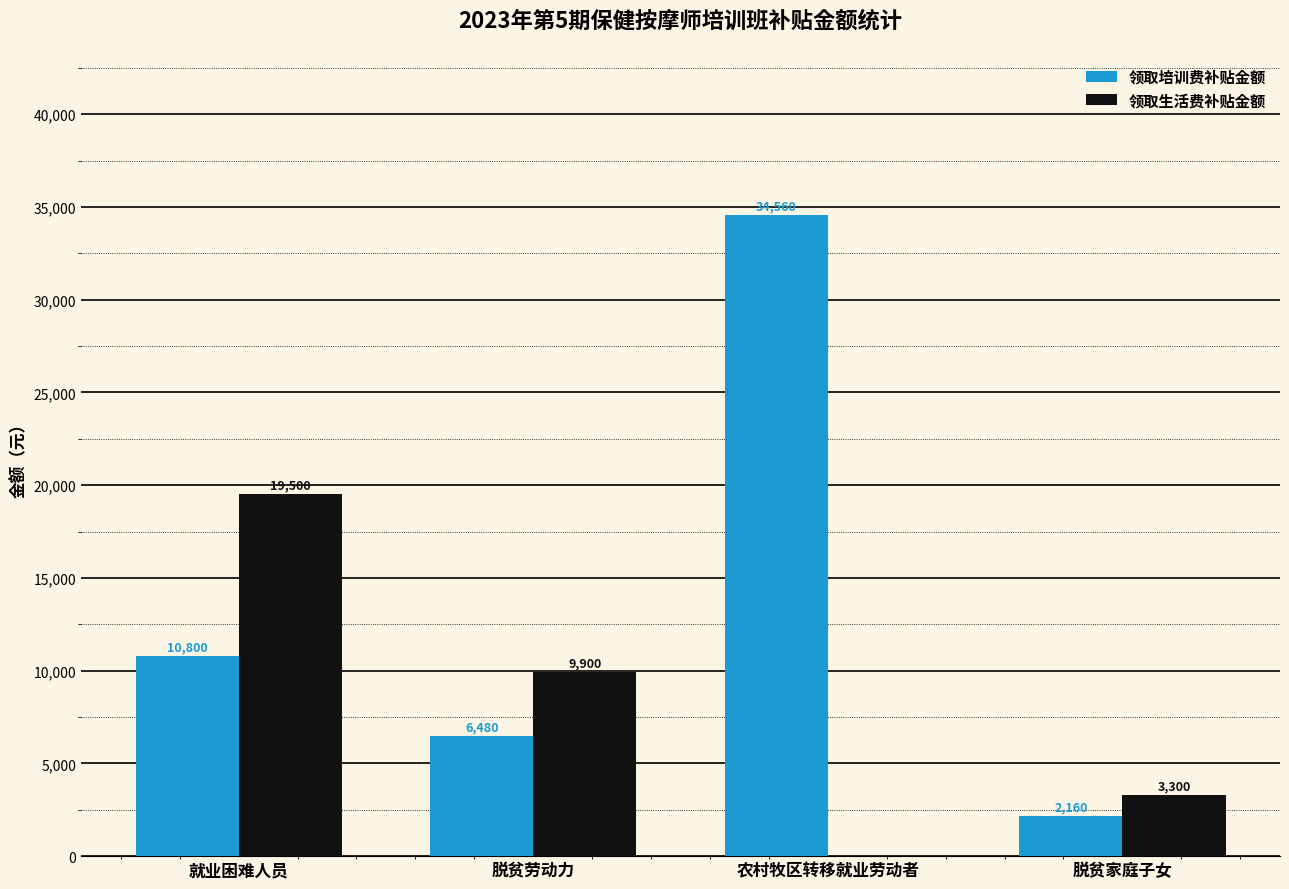

How many groups of bars are there?

4